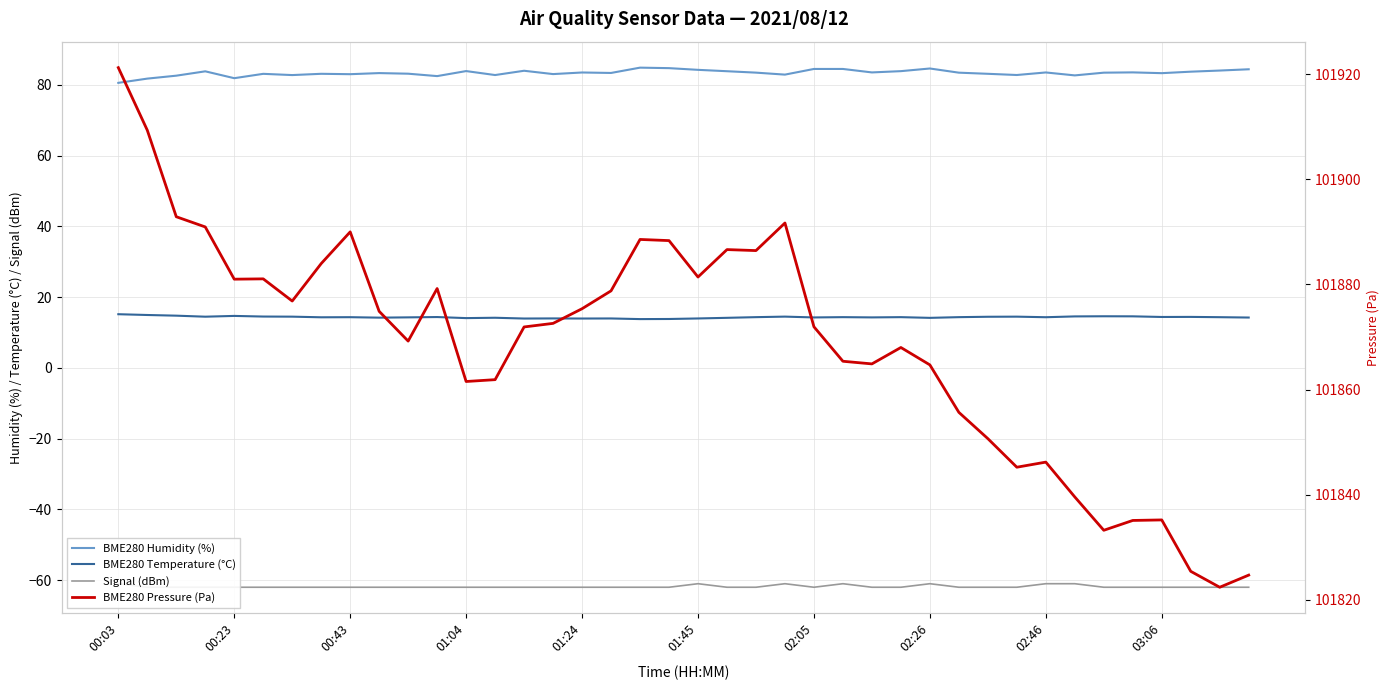

Which series has the widest spread of values?

BME280 Pressure (Pa)